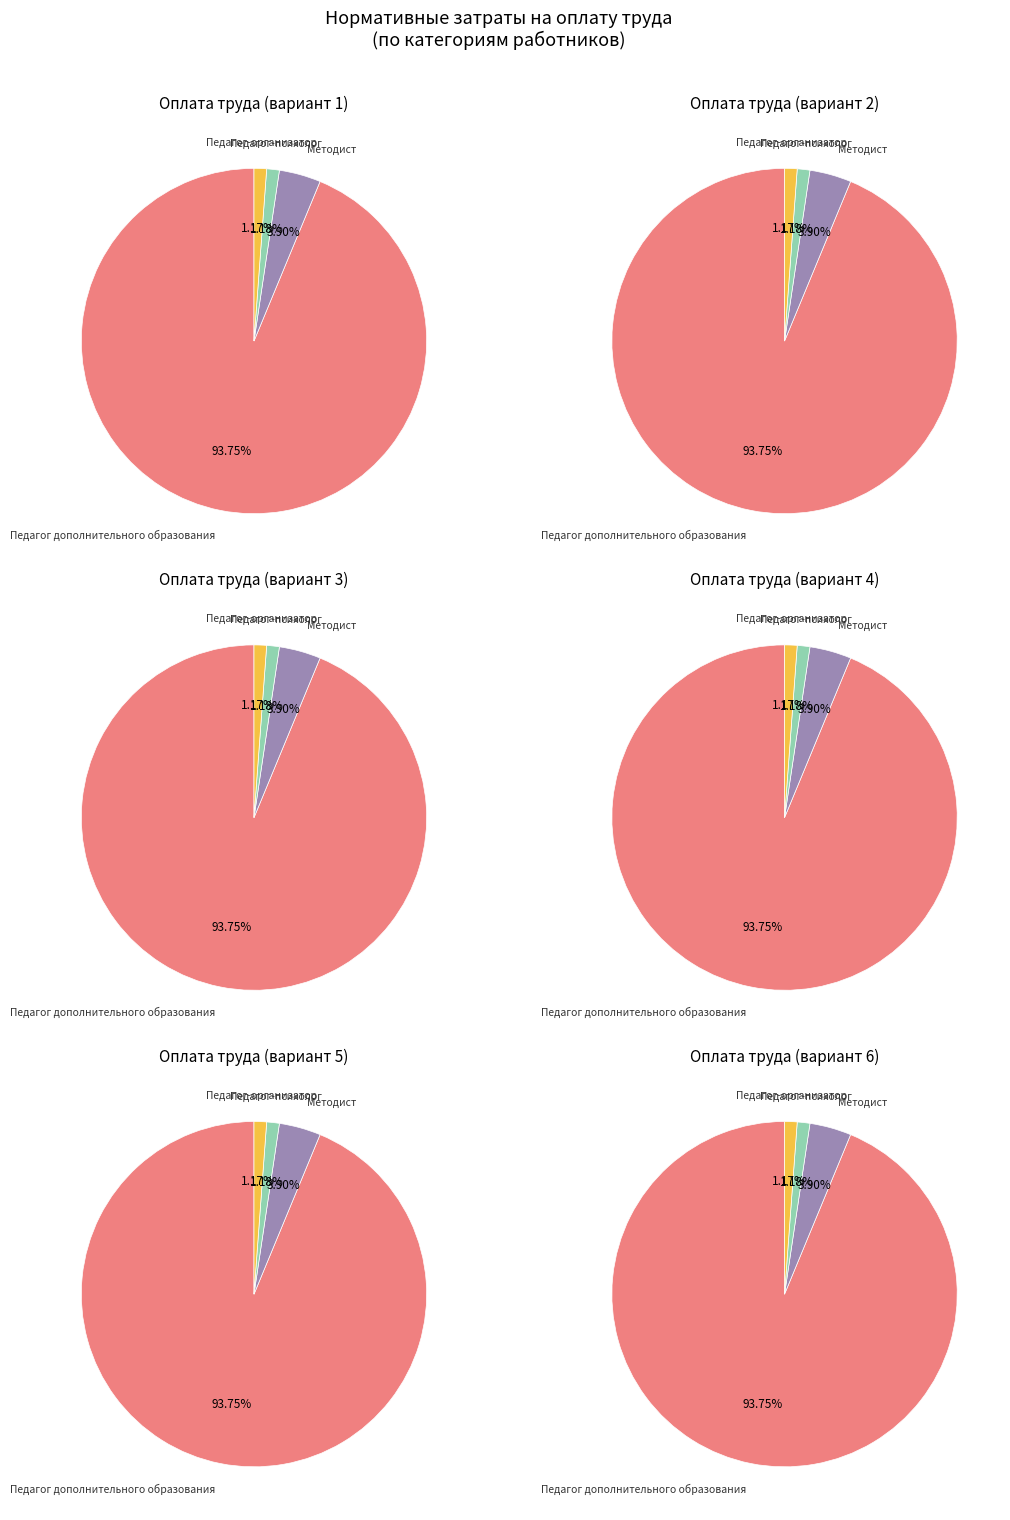

What is the change in value from Педагог дополнительного образования to Педагог-организатор?

-80.5